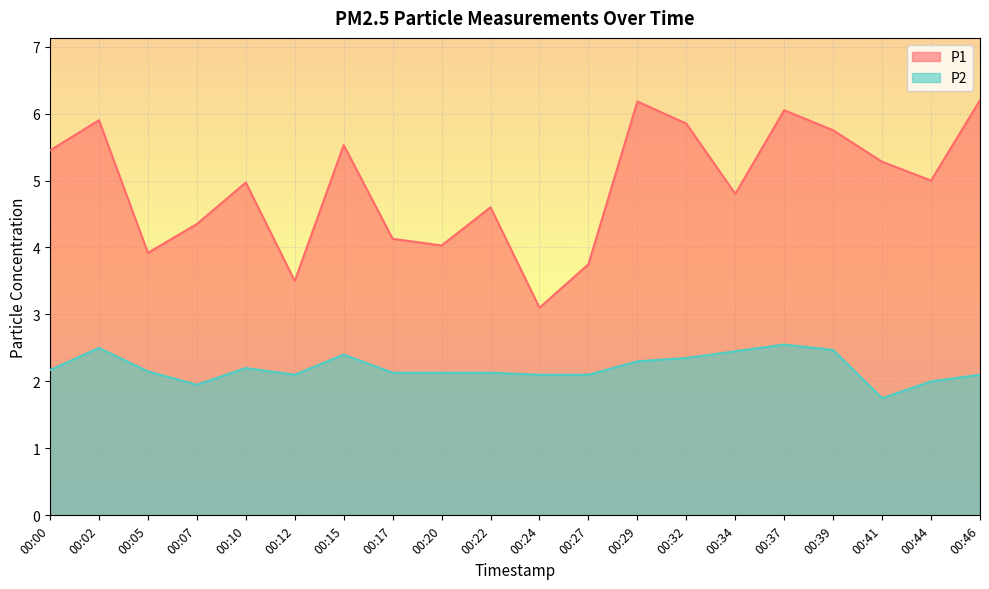

The P2 series shows 3.3 at 00:32. True or false?

False